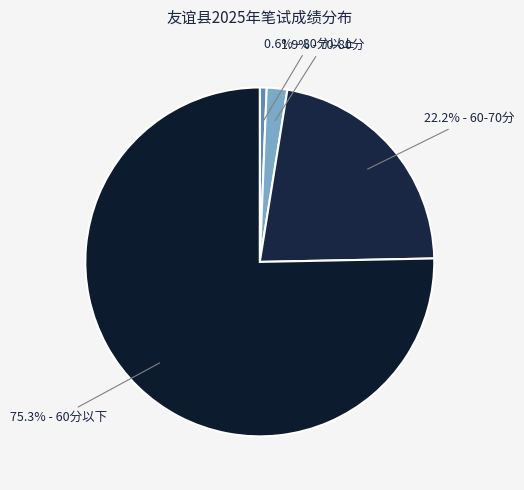

Is there a majority slice in this chart?

Yes